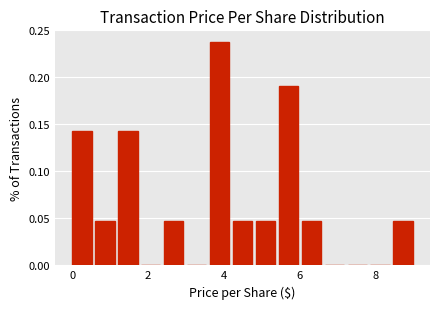

Around what value on the x-axis is the tallest bar? Give the approximate position of its centre, as read against the axis.

3.8